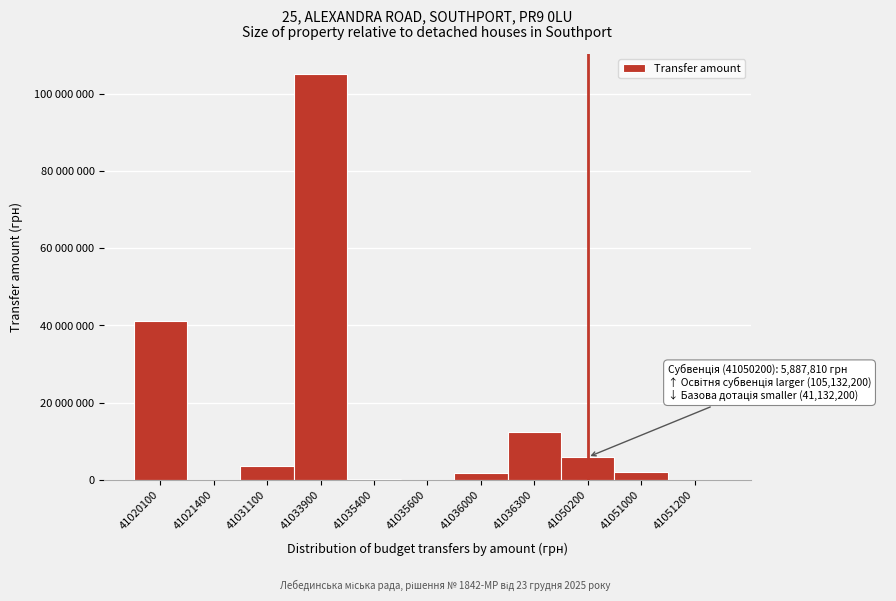

Are the bars horizontal?

No